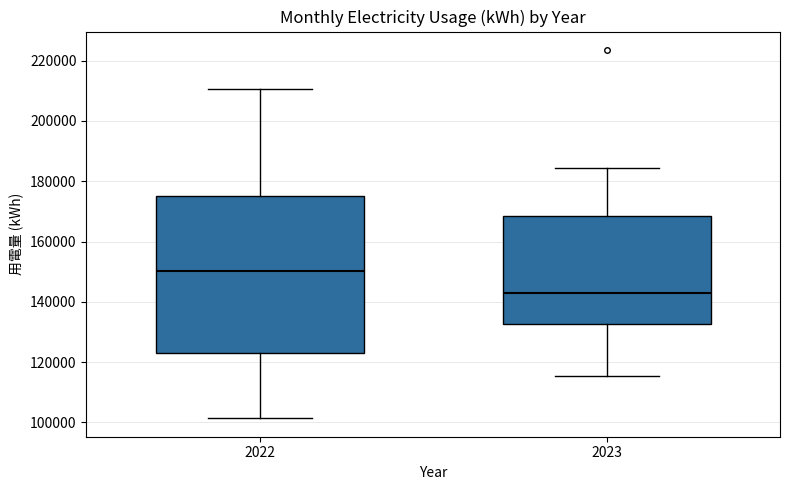

Which box has the lowest median line?

2023